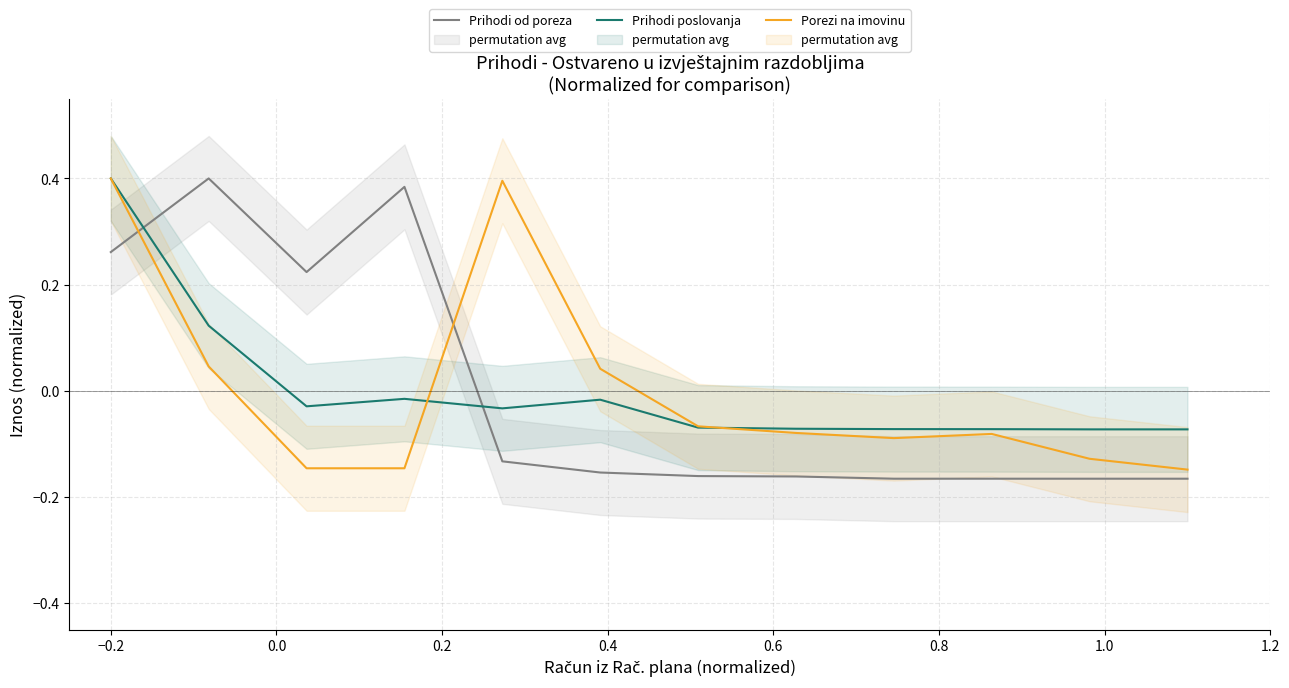

What are all the series names shown in the legend?

Prihodi od poreza, Prihodi poslovanja, Porezi na imovinu